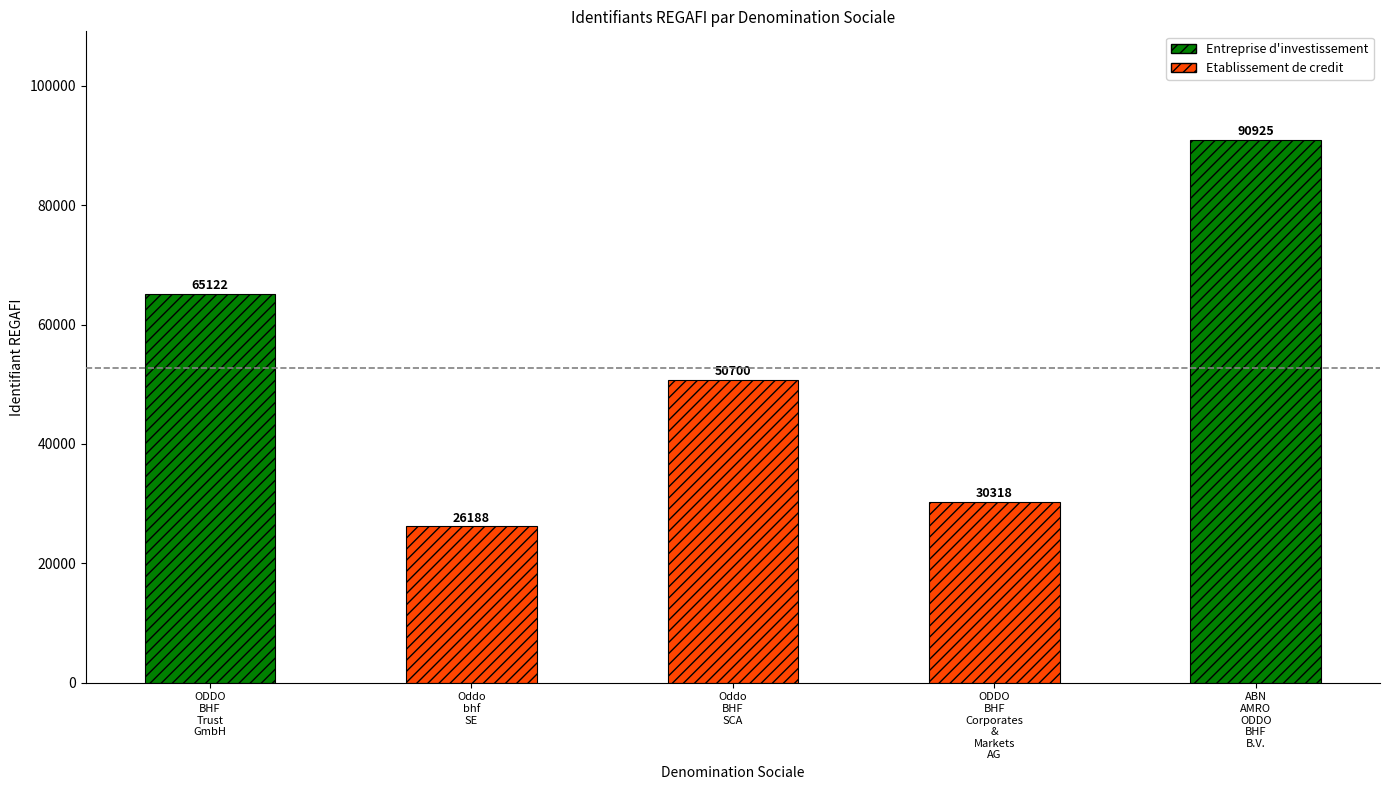

What position from the right is ODDO BHF Corporates & Markets AG?

2